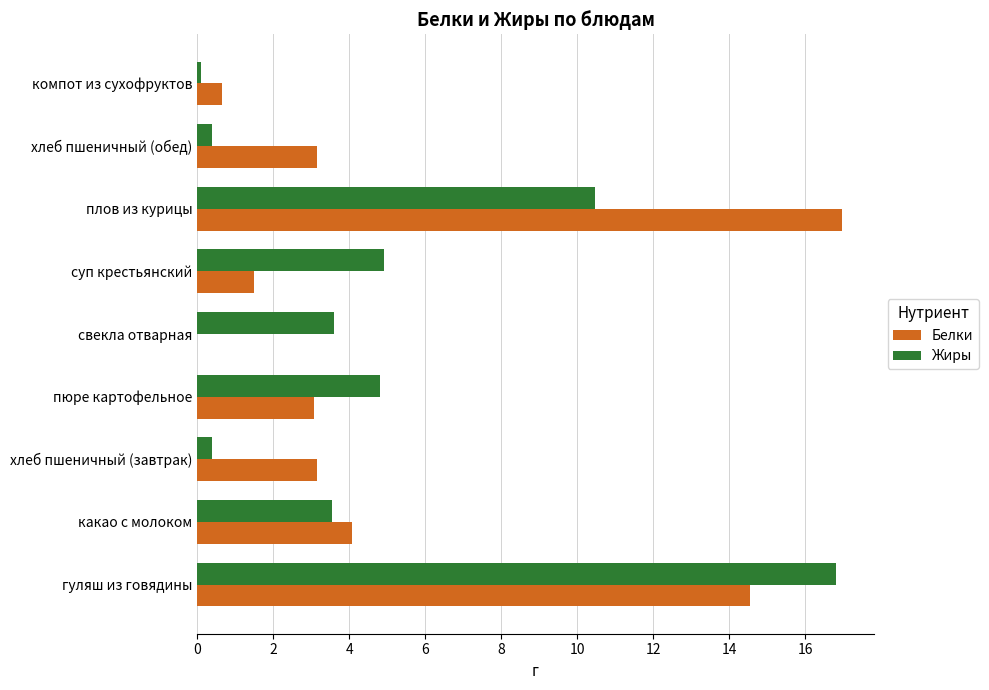

Is it true that Белки equals 3.2 at хлеб пшеничный (завтрак)?

True